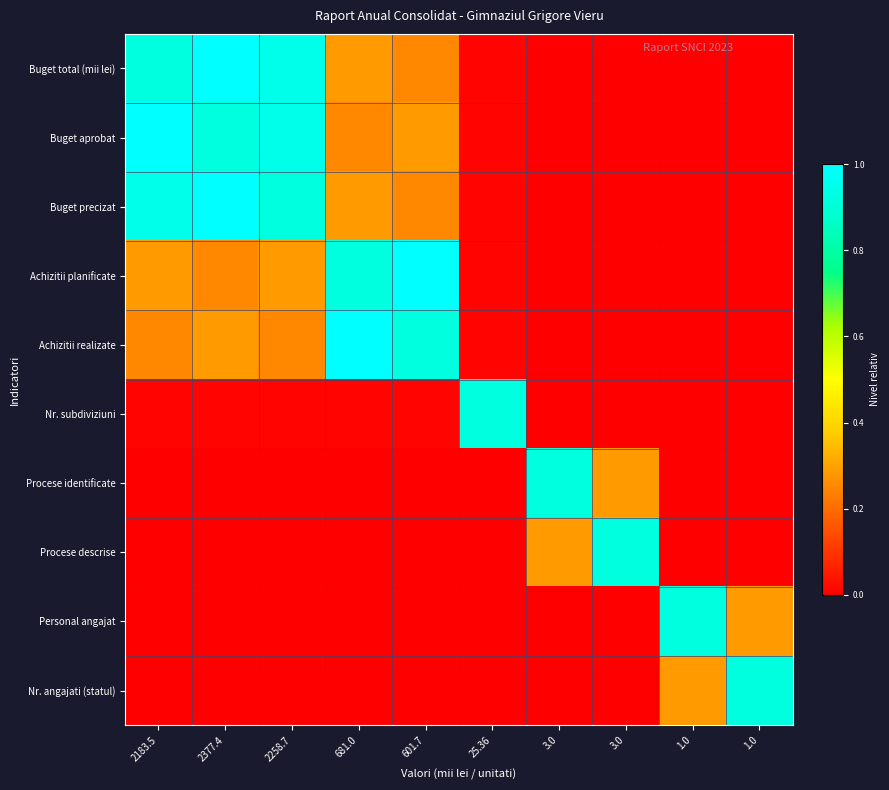

Count the number of data series in this chart.

10